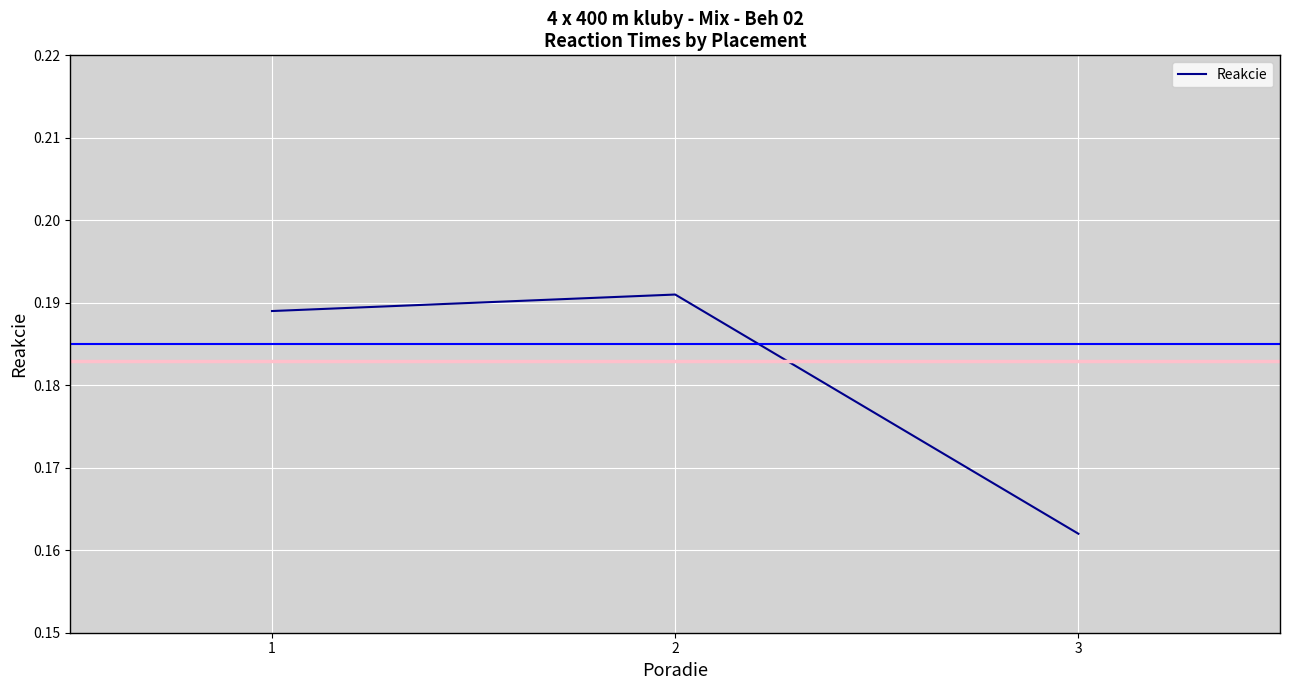

What is the sum of the values at 1 and 3?

0.4